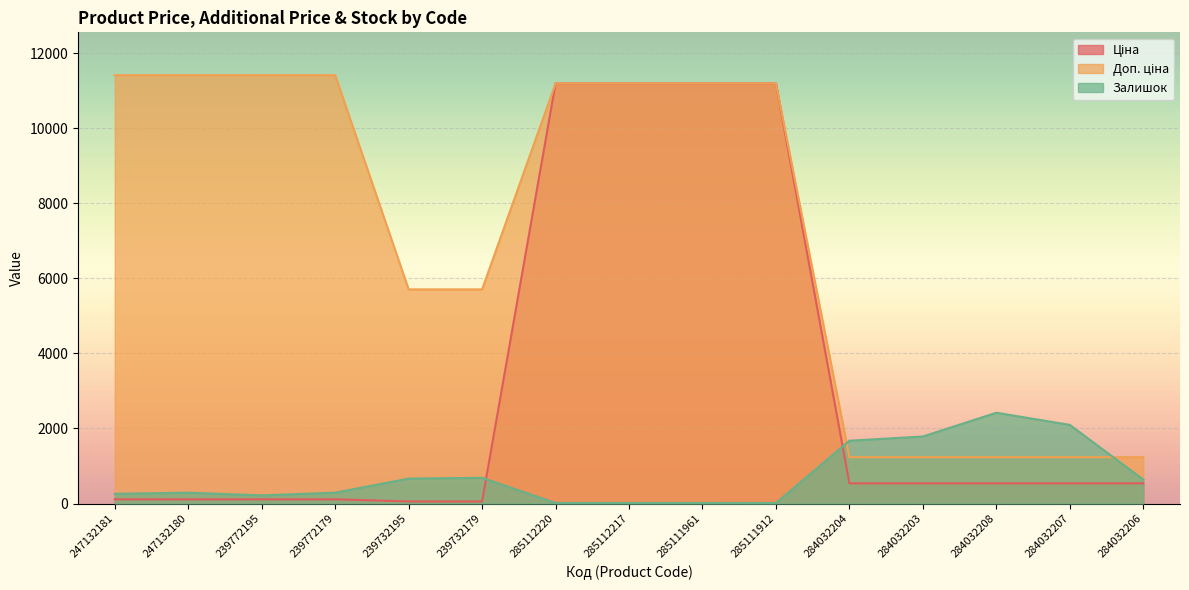

What is the sum of all Ціна values?

48018.1